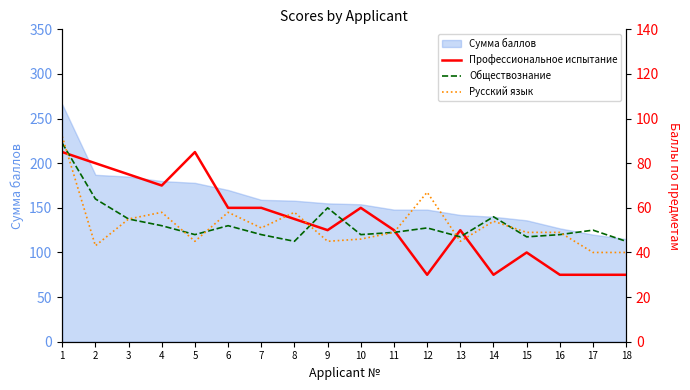

The value of Сумма баллов at 17 is 120. True or false?

True